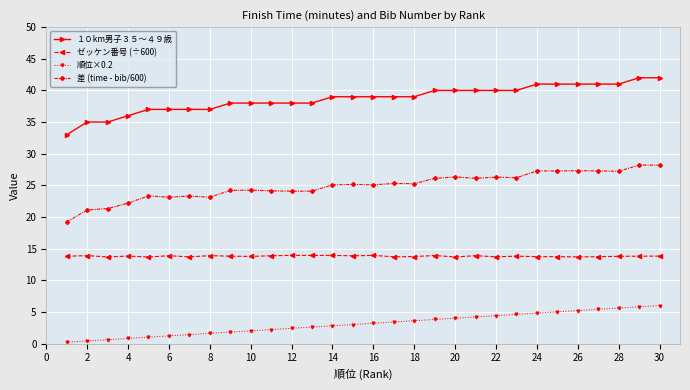

What is the value of the ゼッケン番号 (÷600) point at the 30th from the left?

13.8